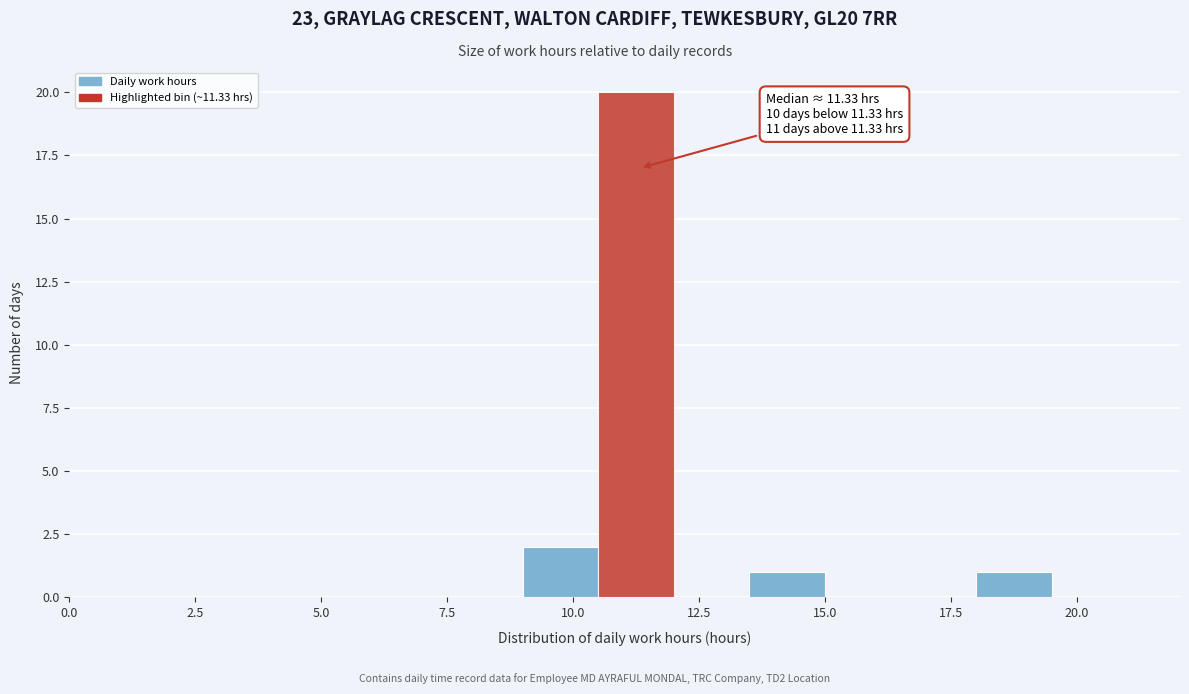

Around what value on the x-axis is the tallest bar? Give the approximate position of its centre, as read against the axis.

11.5